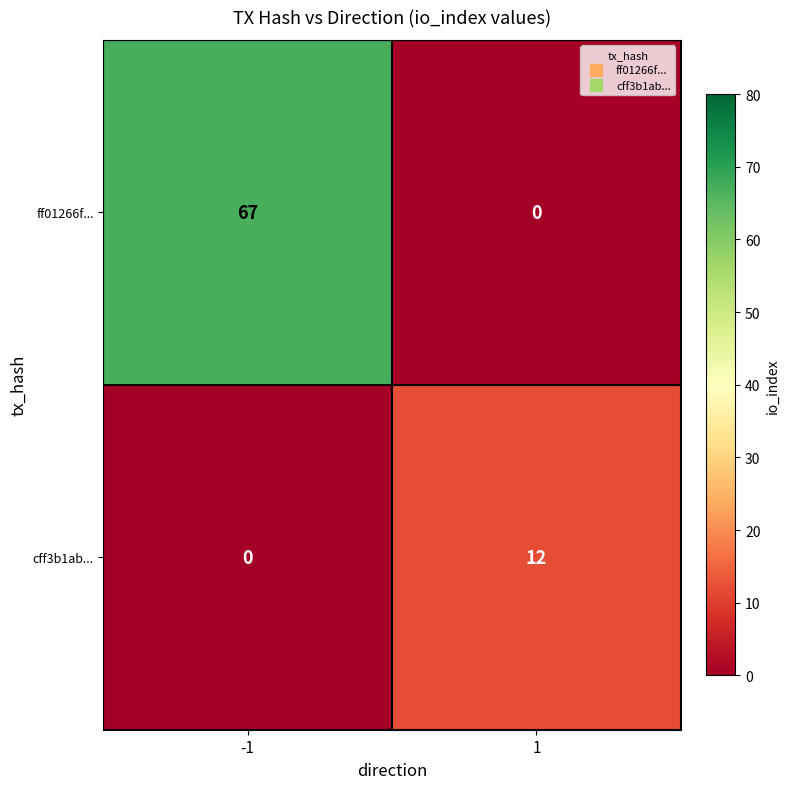

Which series has the largest total across all categories?

ff01266f...